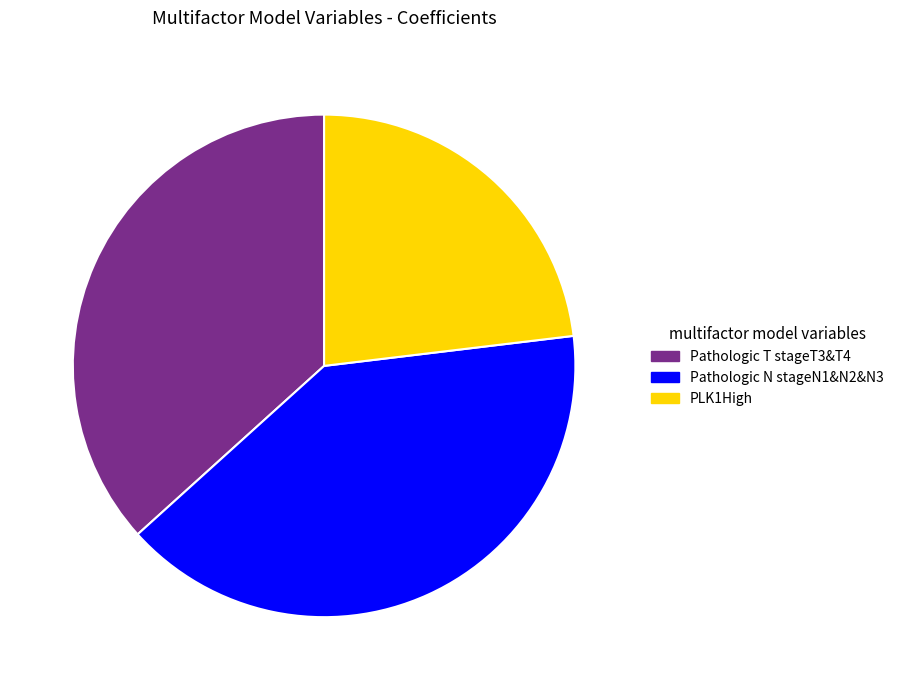

True or false: PLK1High accounts for 30% of the total.

False